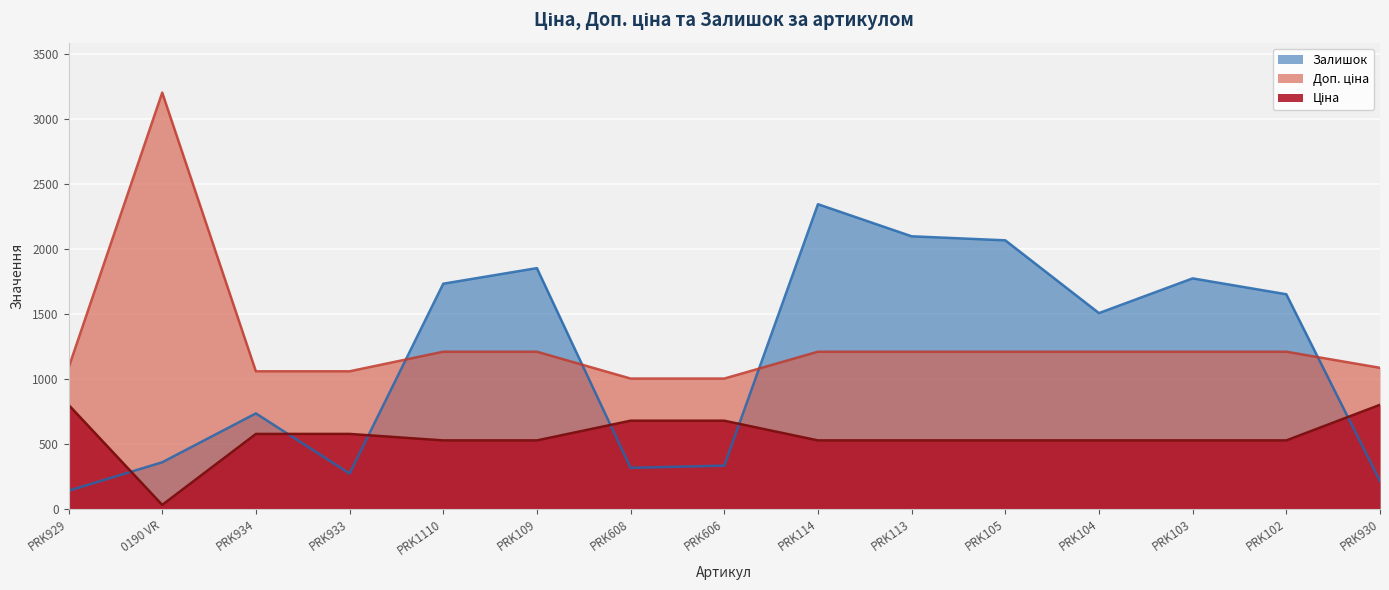

In Залишок, how many points are higher than both neighbors (excluding endpoints)?

4